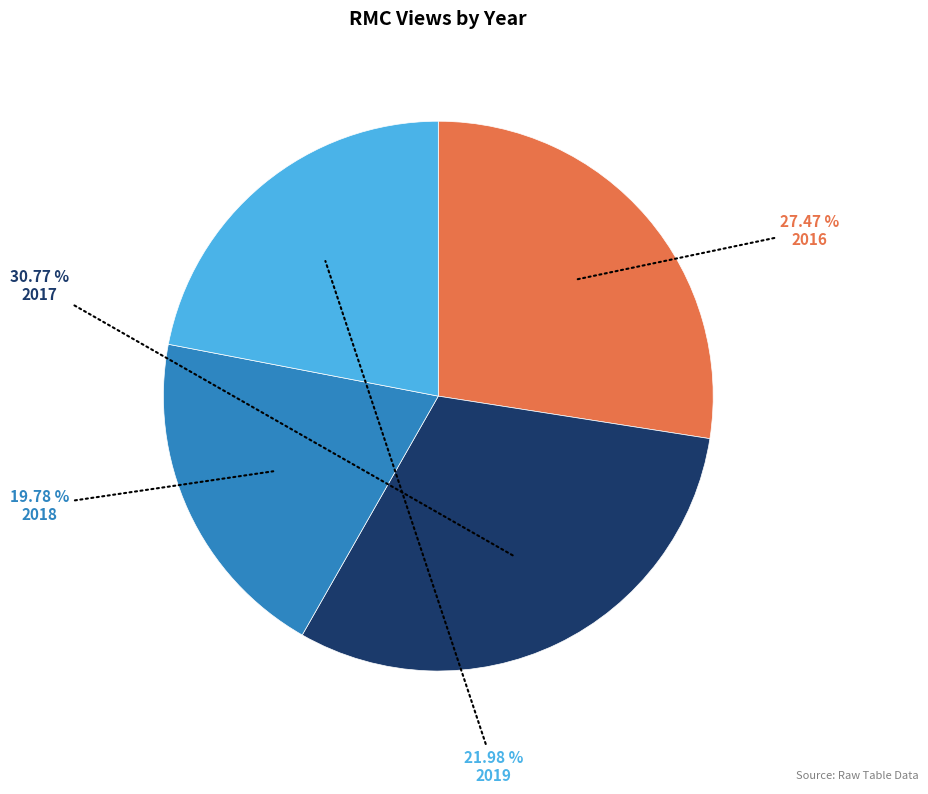

Is there any slice that represents more than half of the pie?

No